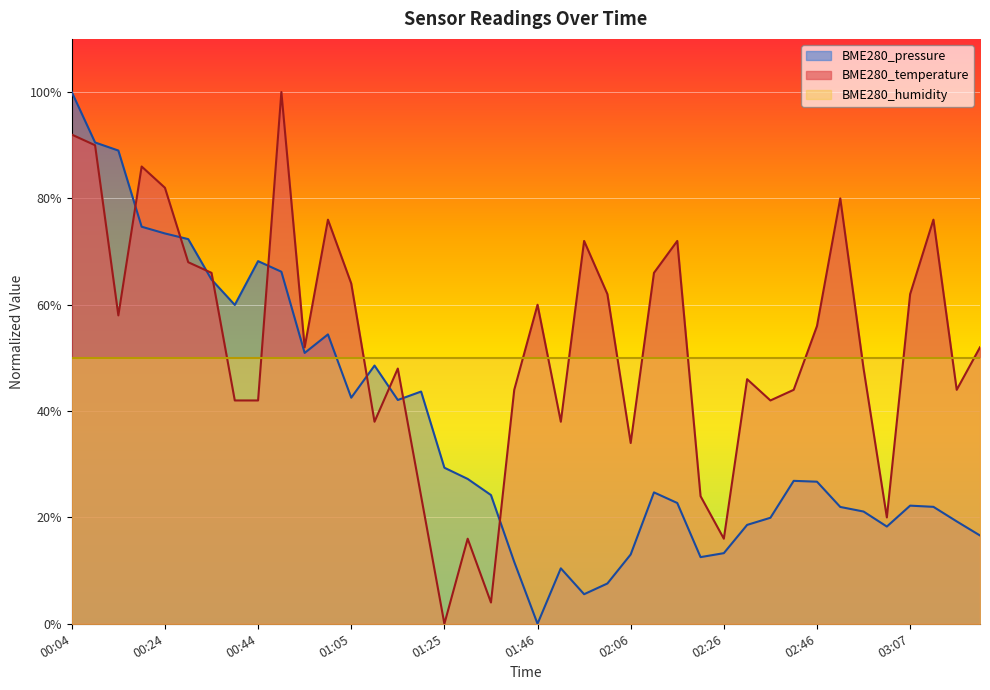

How many values in the BME280_temperature series exceed 51?

21